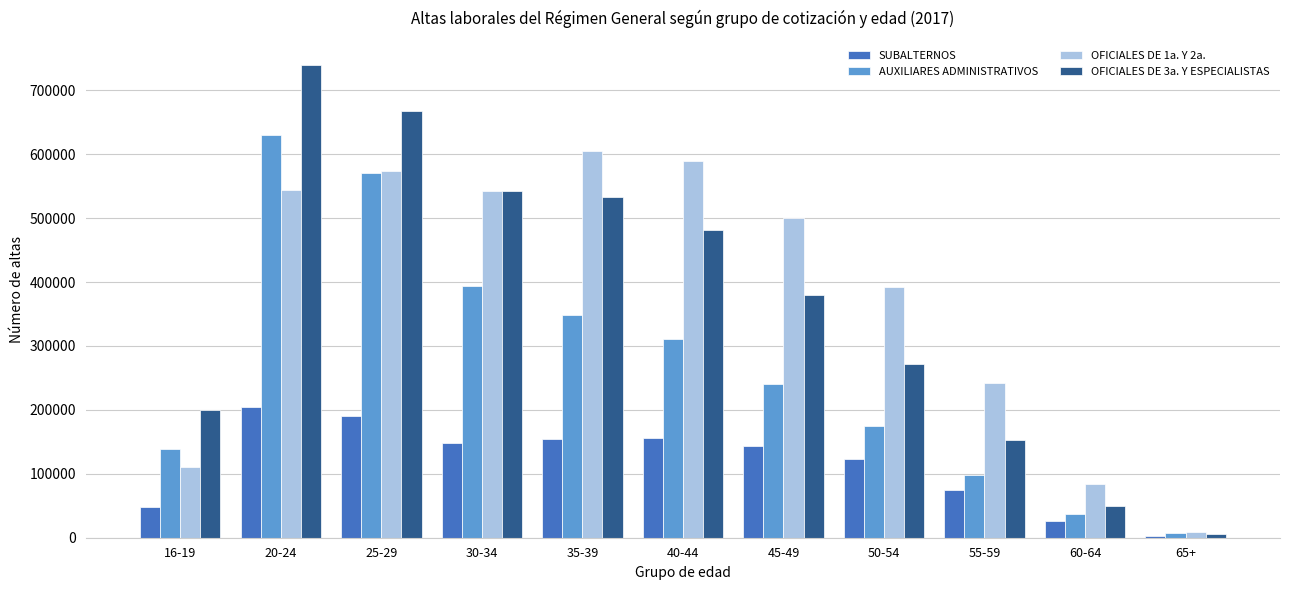

The OFICIALES DE 3a. Y ESPECIALISTAS series shows 153217 at 55-59. True or false?

True